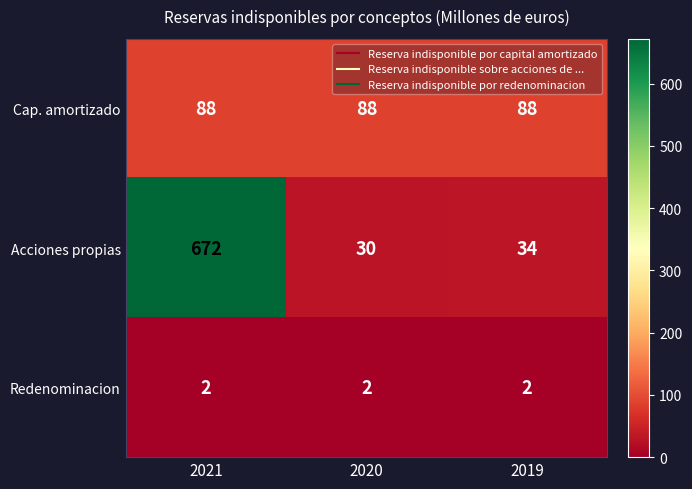

Reading left to right, what are all the values shown in this chart?

Cap. amortizado: 88	88	88
Acciones propias: 672	30	34
Redenominacion: 2	2	2